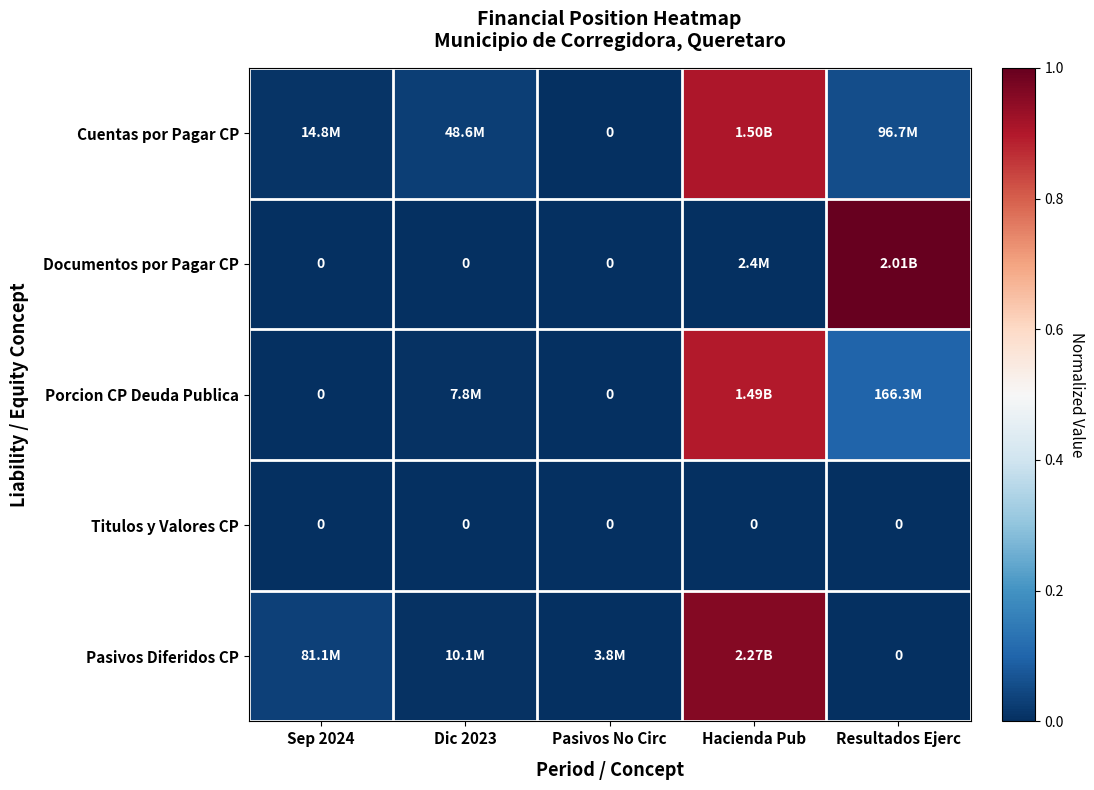

How many series are shown in this chart?

5